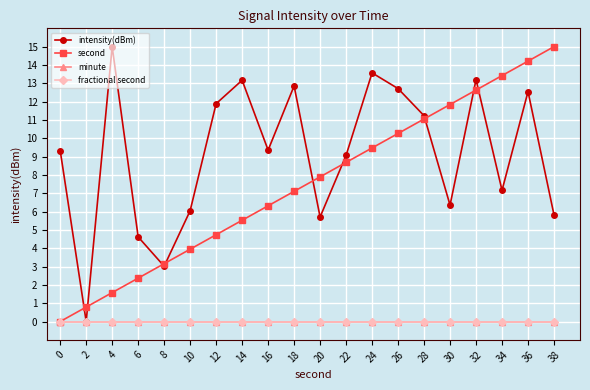

True or false: minute and intensity(dBm) intersect in this chart.

False